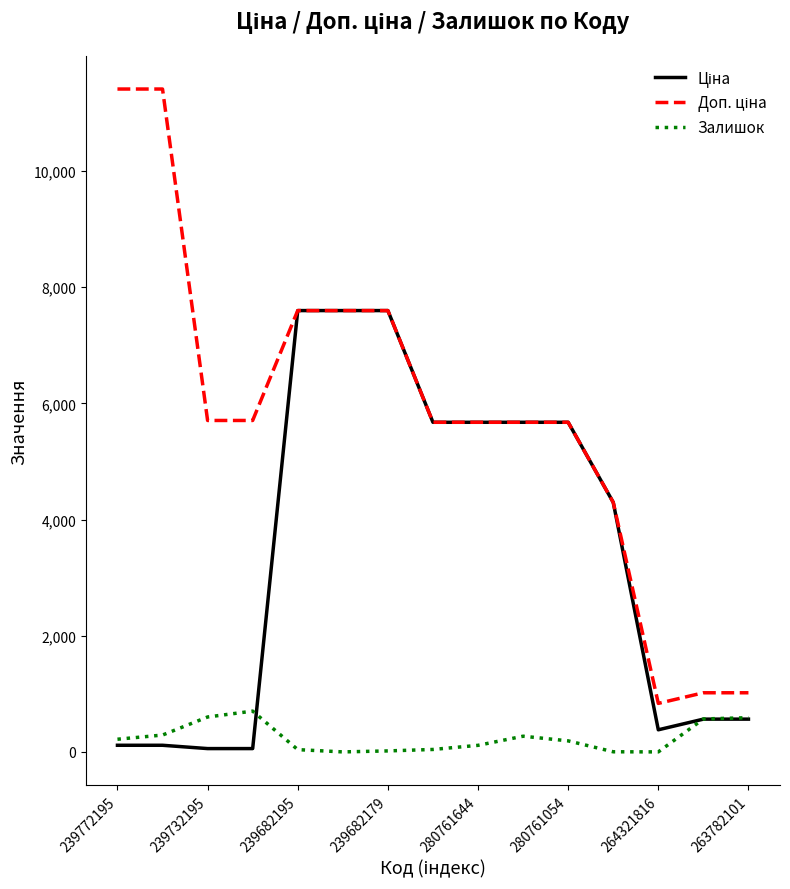

What is the greatest value displayed?

11410.0